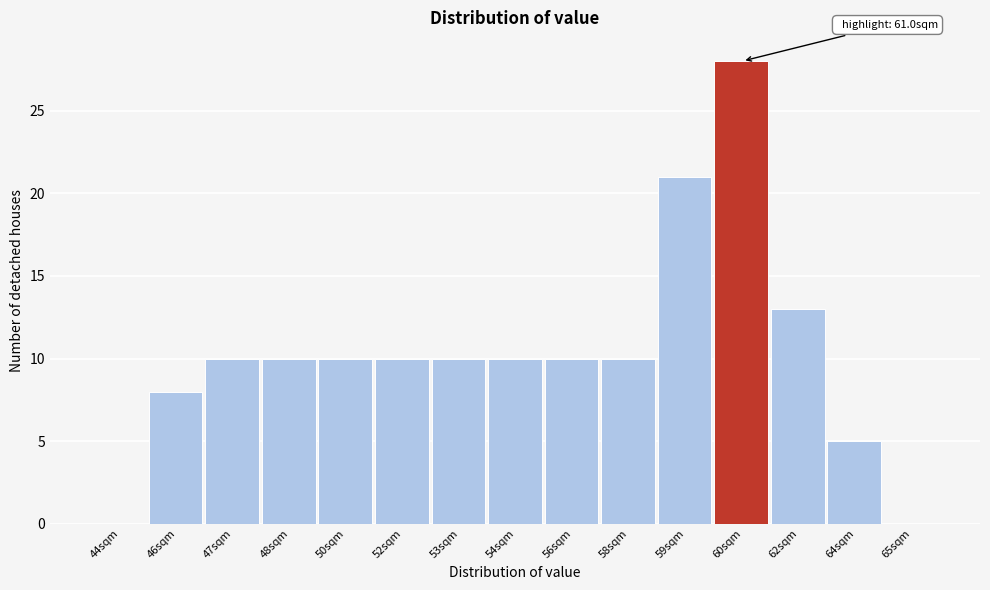

Reading right to left, what are all the values shown in this chart?

65sqm=0	64sqm=5	62sqm=13	60sqm=28	59sqm=21	58sqm=10	56sqm=10	54sqm=10	53sqm=10	52sqm=10	50sqm=10	48sqm=10	47sqm=10	46sqm=8	44sqm=0